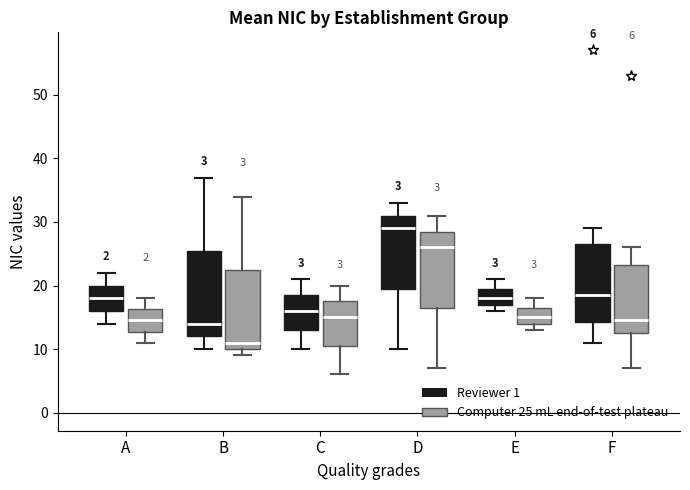

Which box has the highest median line?

D (Reviewer 1)